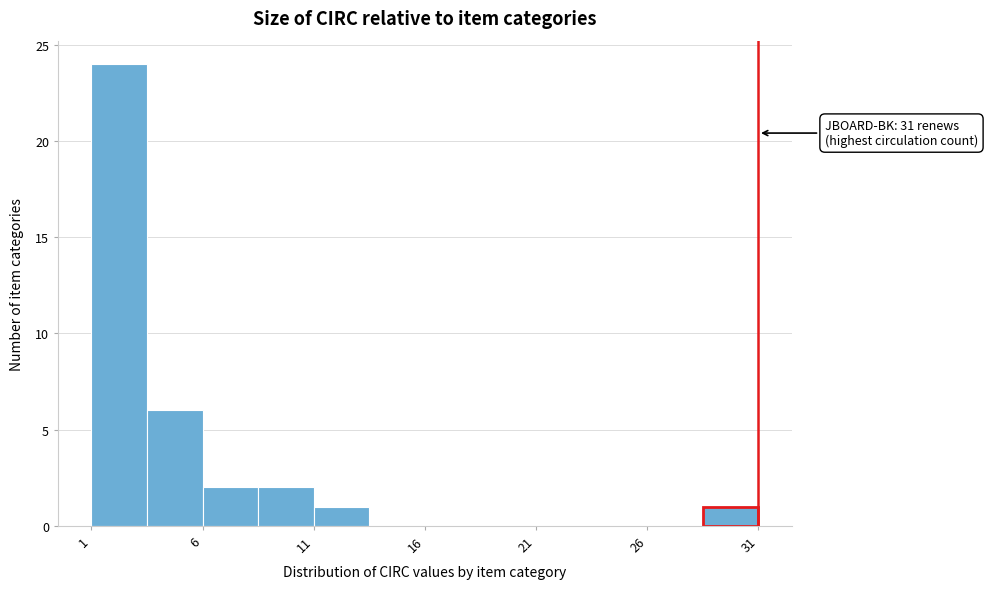

Over which range of the x-axis is the bar tallest?

1.0 to 3.5